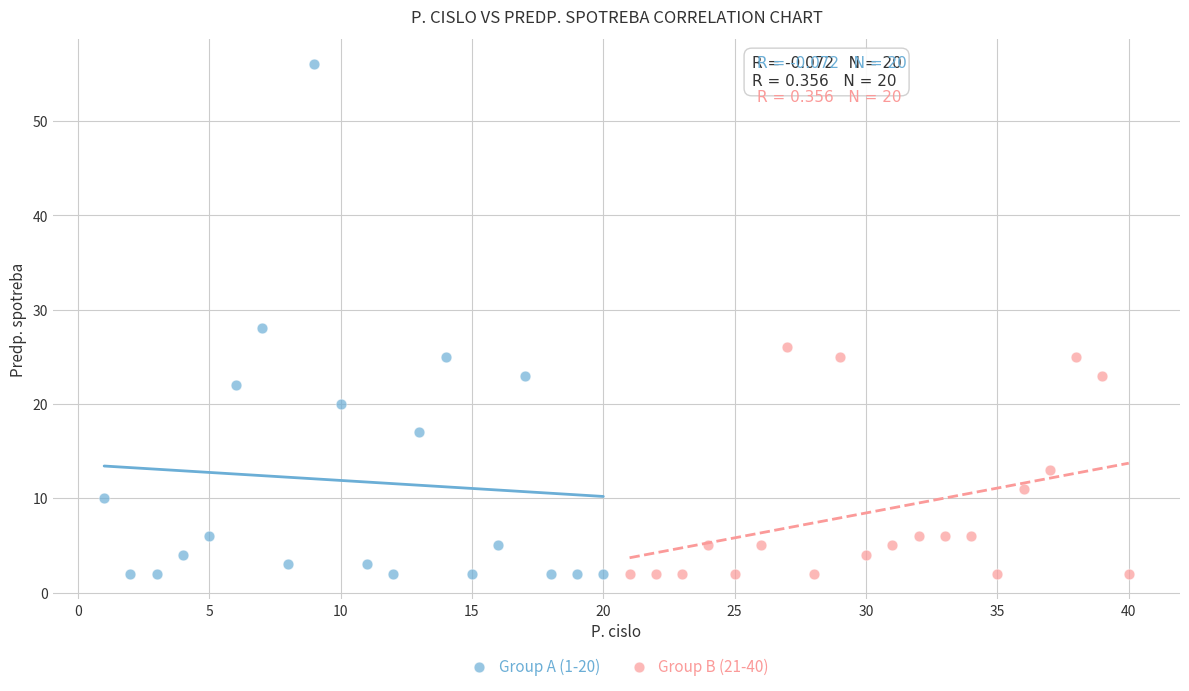

Which series has the largest Y range (max minus min)?

Group A (1-20)